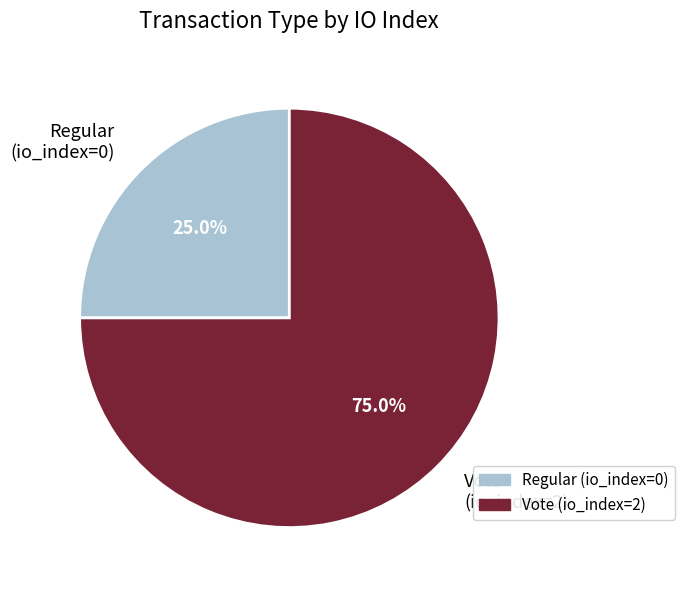

What is the largest slice in the pie chart?

Vote (io_index=2)